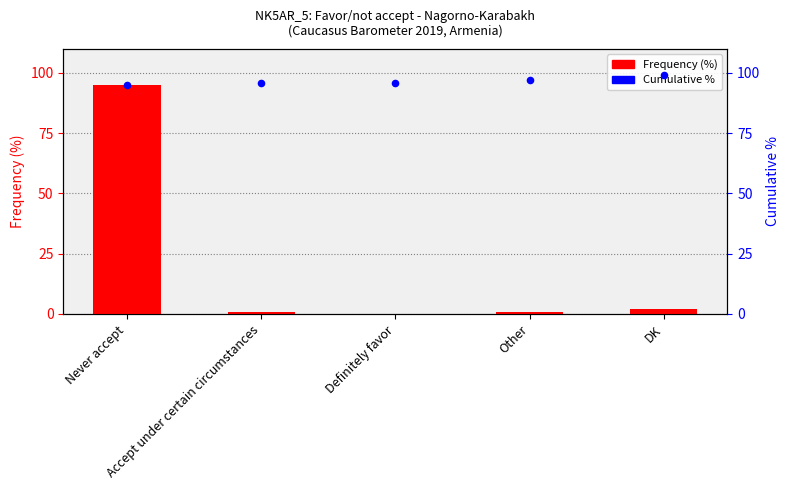

Is the value of Frequency (%) at Other greater than the value of Cumulative % at Never accept?

No